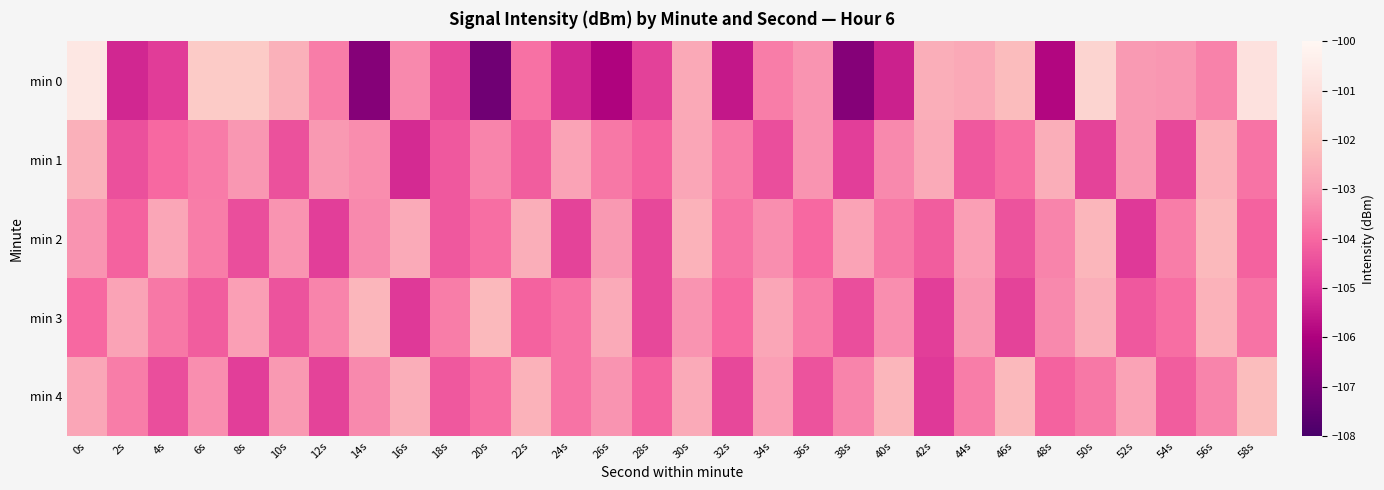

Which has a higher value, 58s or 6s?

58s